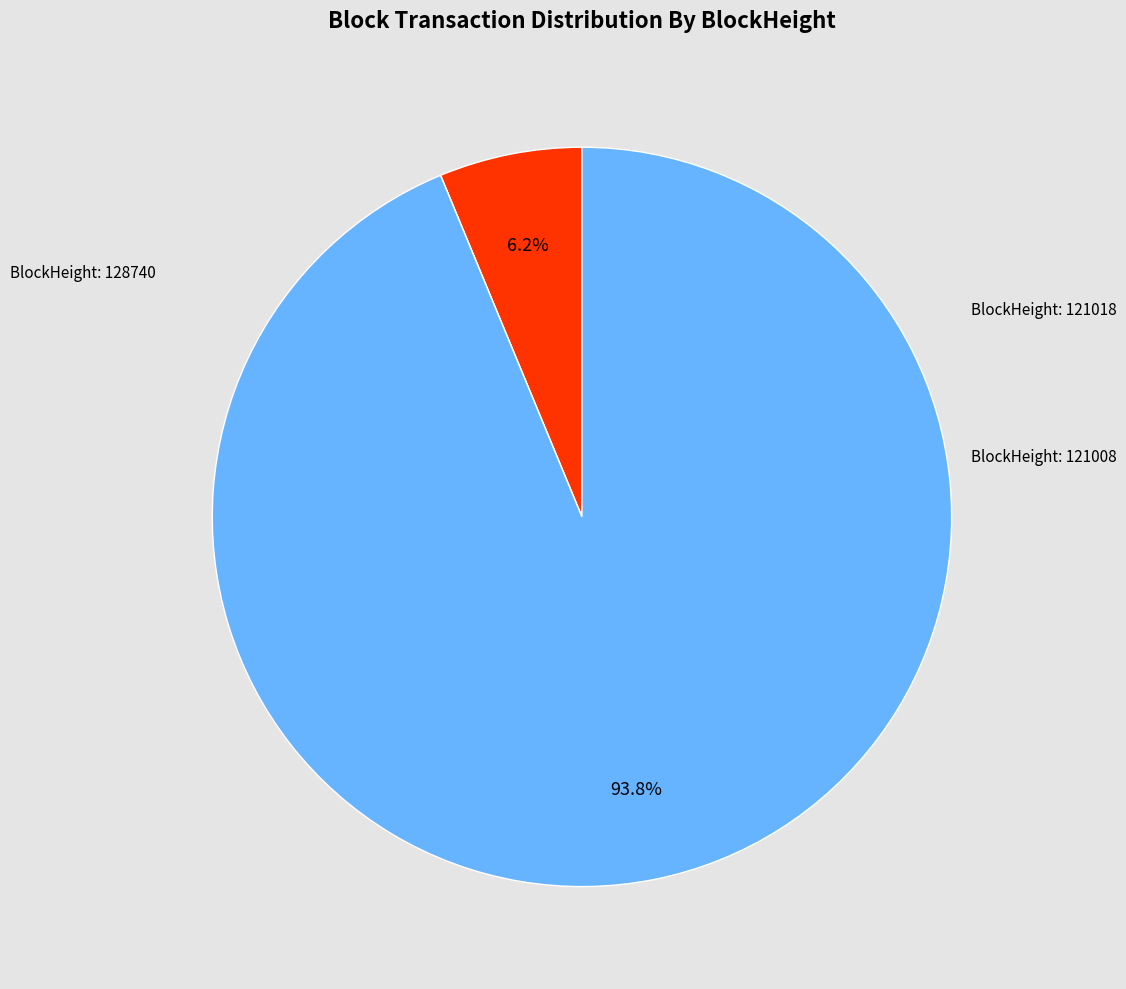

To the nearest percent, what is the average slice percentage?

33%